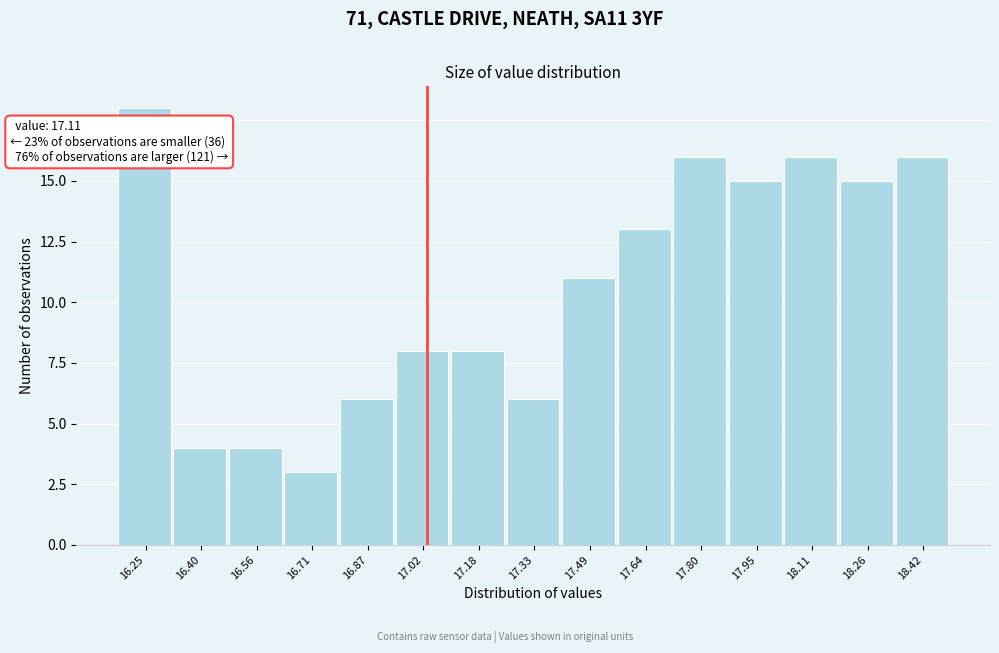

Reading left to right, transcribe all the data shown in this chart.

18	4	4	3	6	8	8	6	11	13	16	15	16	15	16